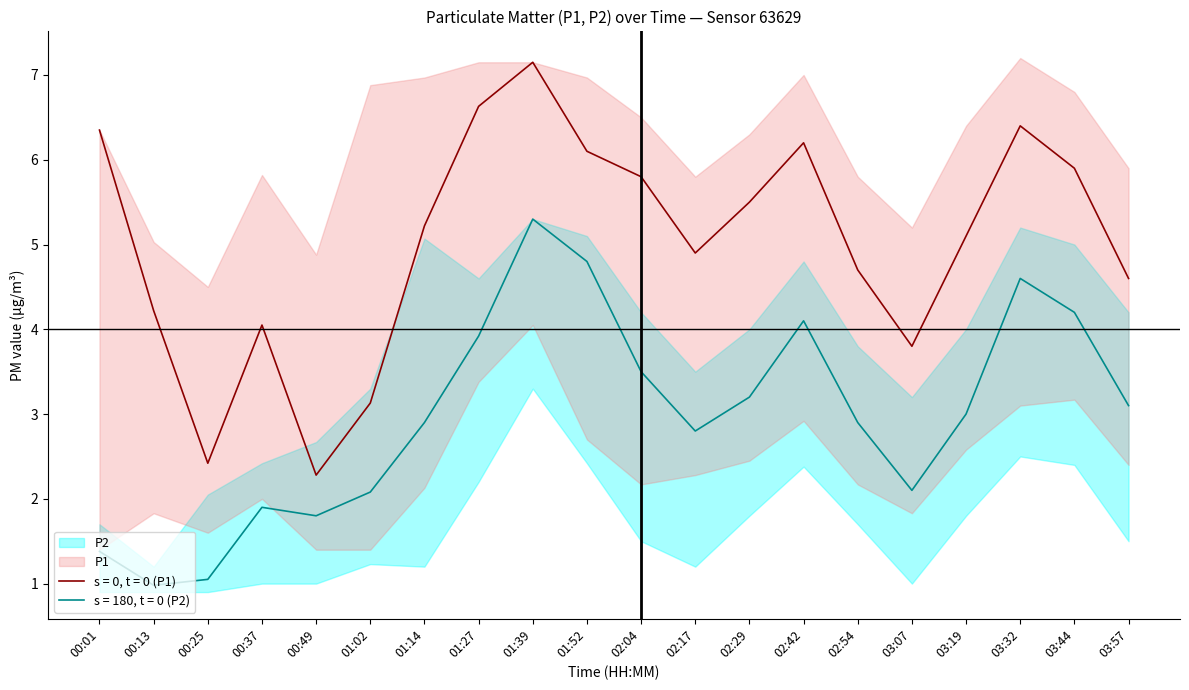

True or false: s = 0, t = 0 (P1) and s = 180, t = 0 (P2) cross at least once.

False